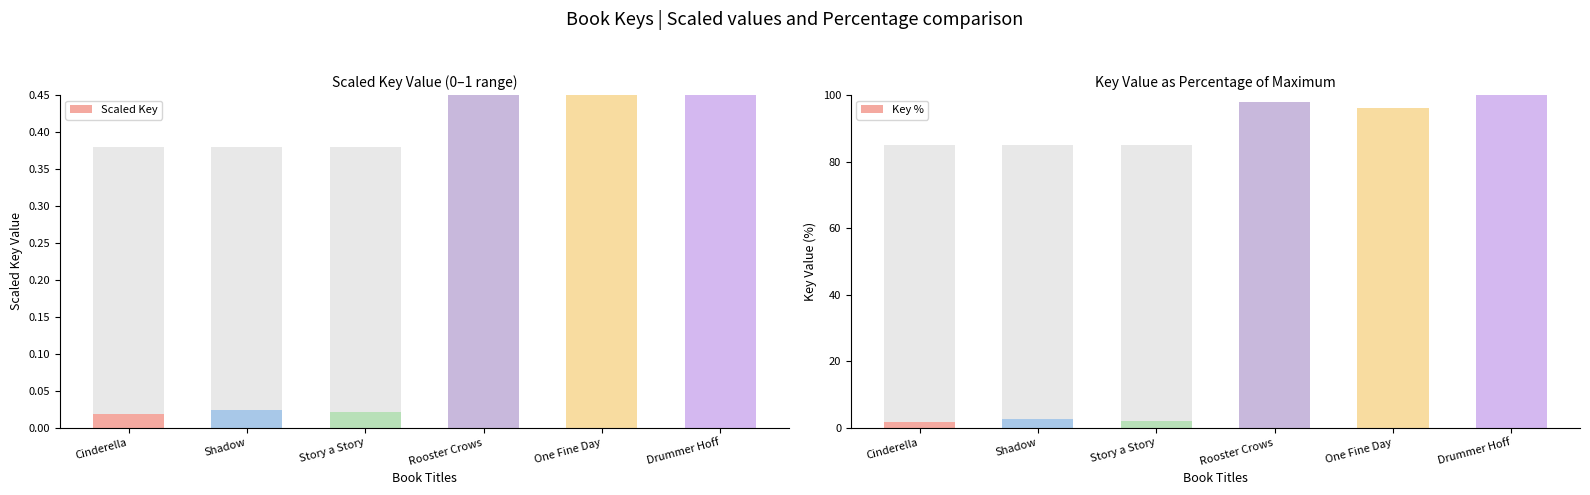

What is the average value of the Scaled Key series?

0.5